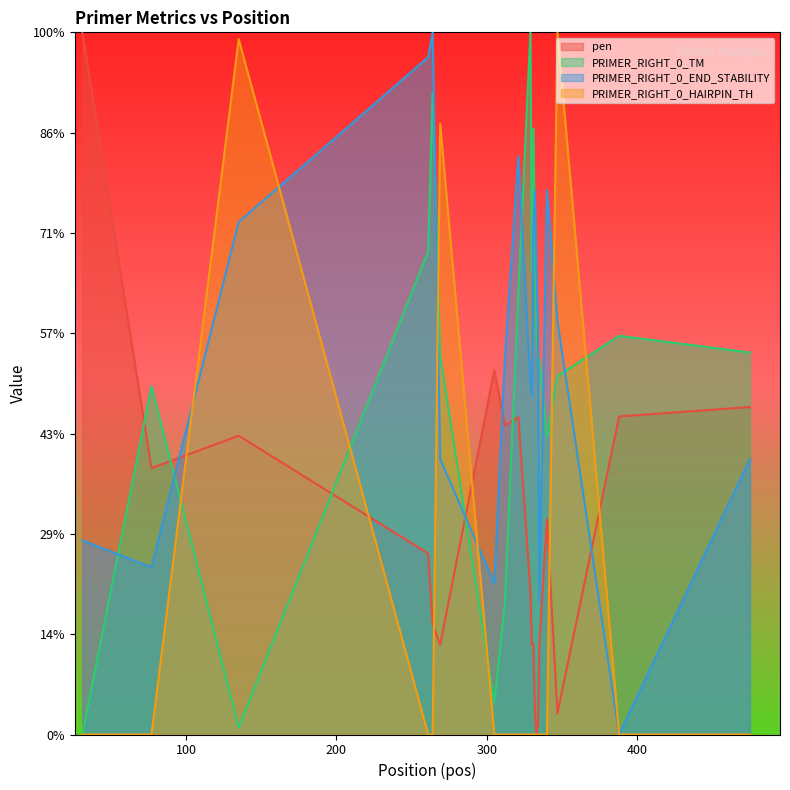

Between which two adjacent categories do PRIMER_RIGHT_0_TM and PRIMER_RIGHT_0_END_STABILITY first intersect?

31 and 77